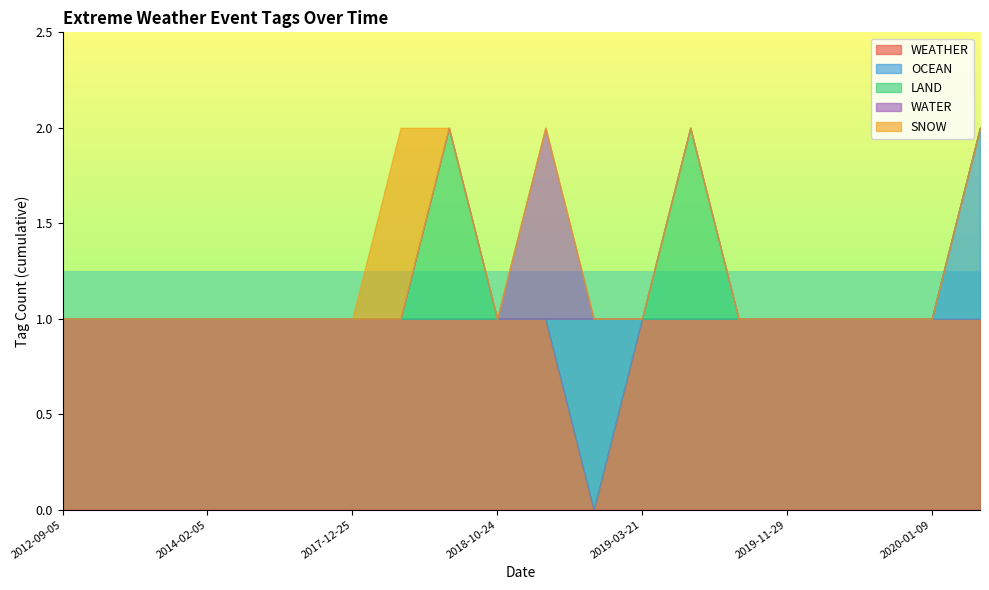

True or false: LAND and WEATHER intersect in this chart.

False